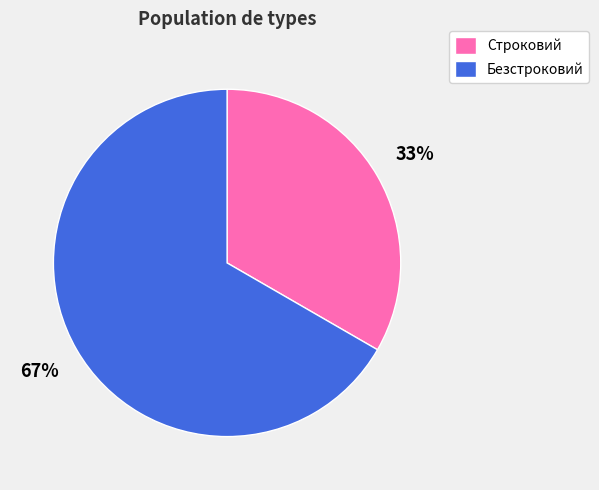

Combined, do Безстроковий and Строковий account for over 50%?

Yes